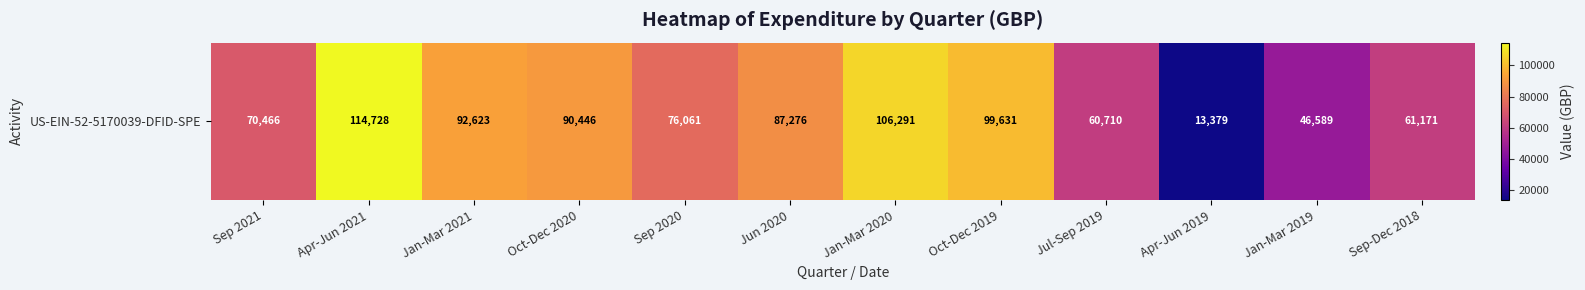

Which has a higher value, Apr-Jun 2019 or Sep 2021?

Sep 2021